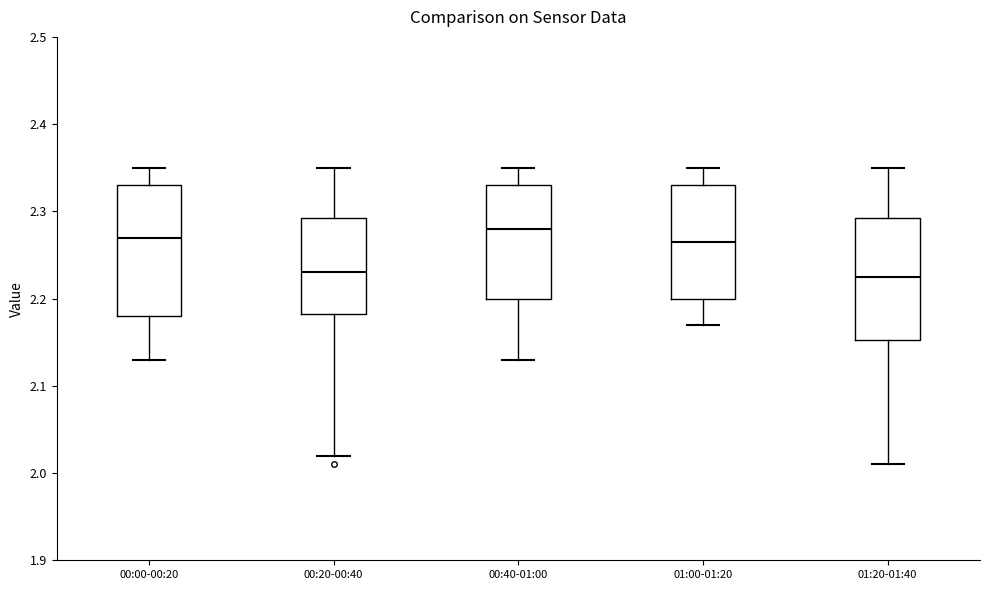

Where does the lower whisker of the box for 00:20-00:40 end on the y-axis? The values are not printed on the chart, so give them approximately, as read against the axis.

2.02